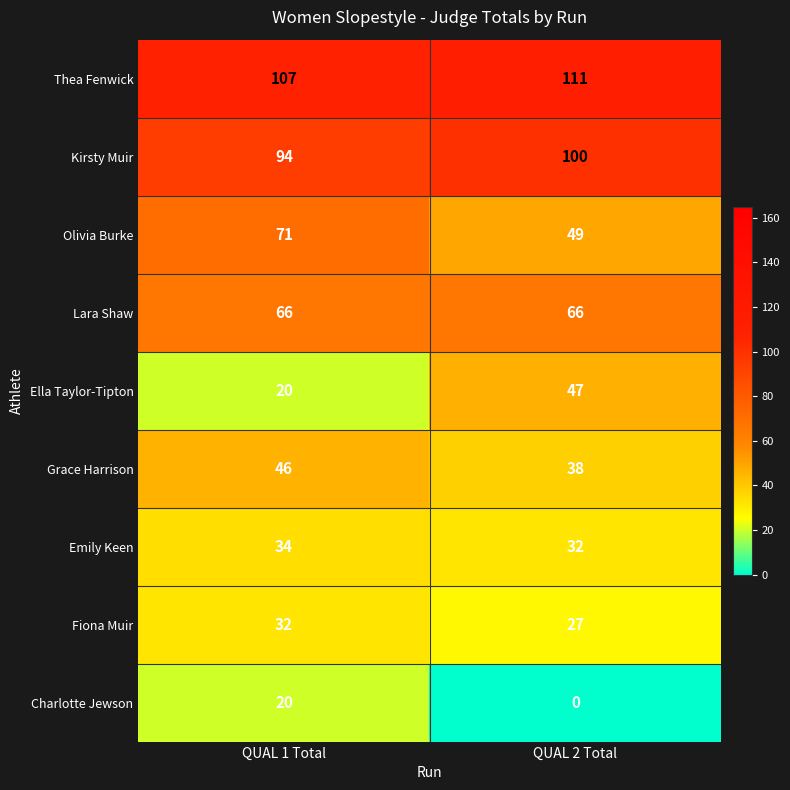

Which series changed the most between QUAL 1 Total and QUAL 2 Total?

Ella Taylor-Tipton